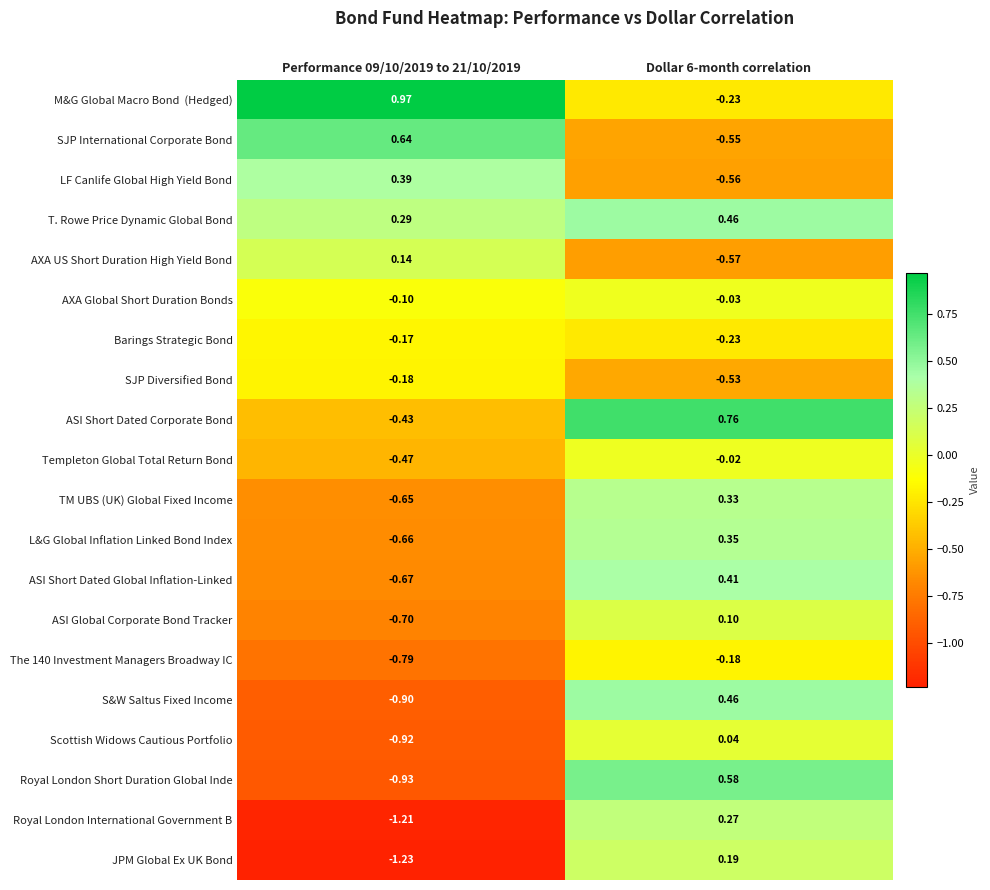

Which series has the widest spread of values?

Royal London Short Duration Global Inde